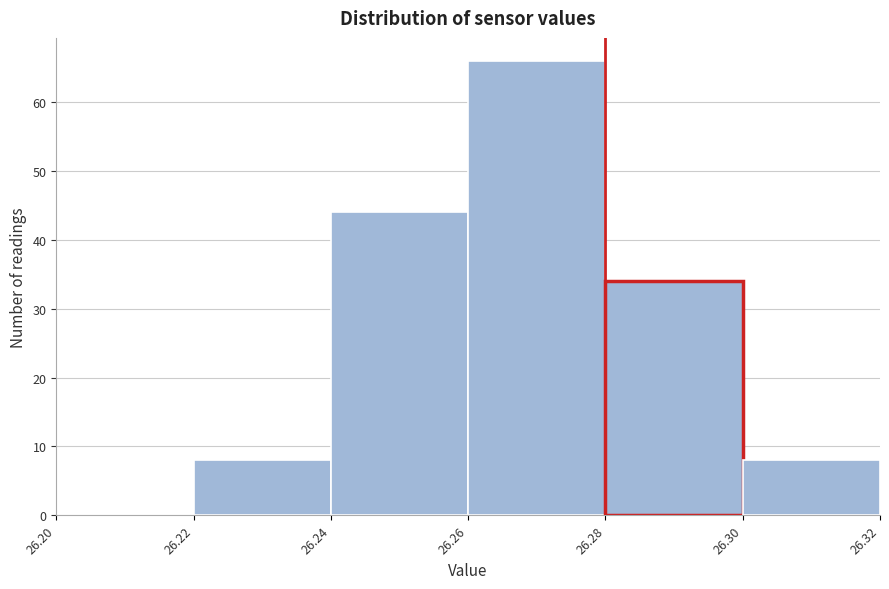

Over which range of the x-axis is the bar tallest?

26.26 to 26.28